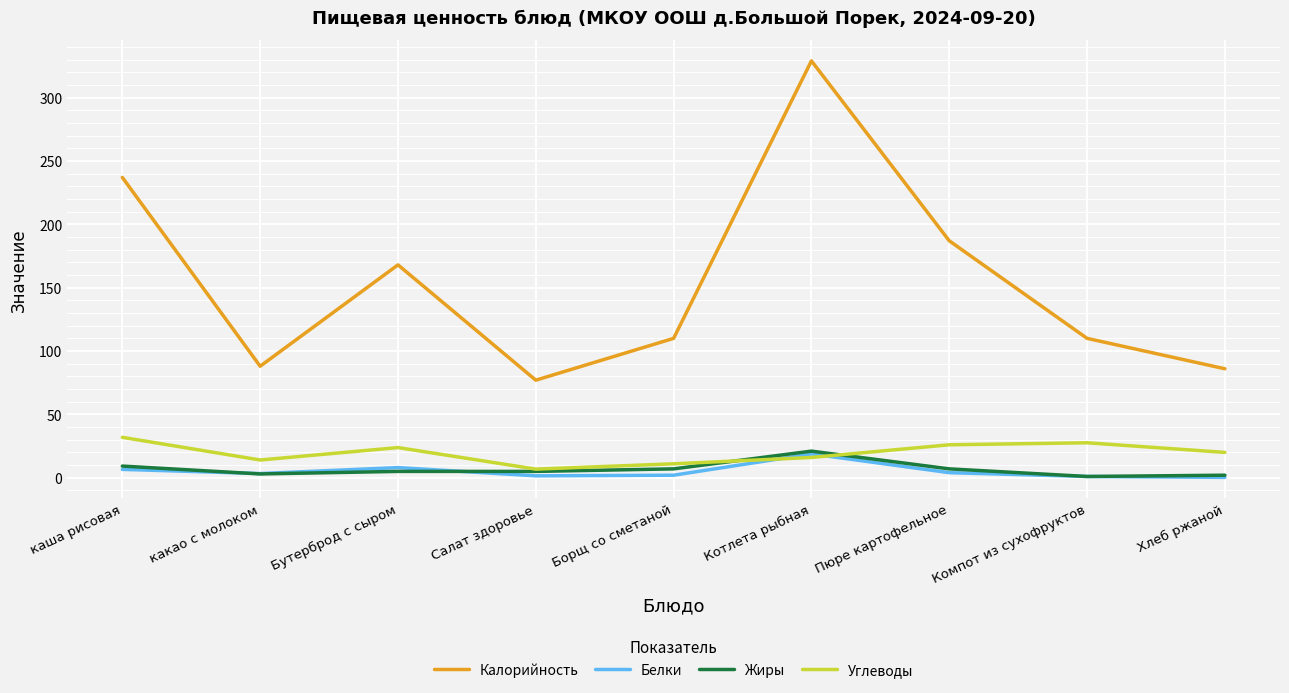

At which category does the chart reach its peak across all series?

Котлета рыбная